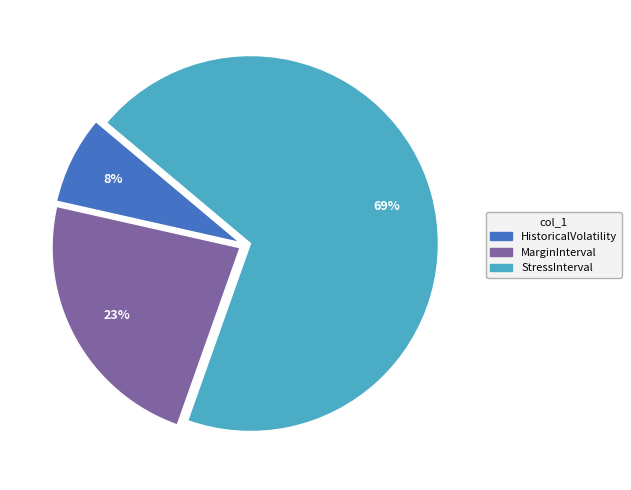

To the nearest percent, what is the average slice percentage?

33%